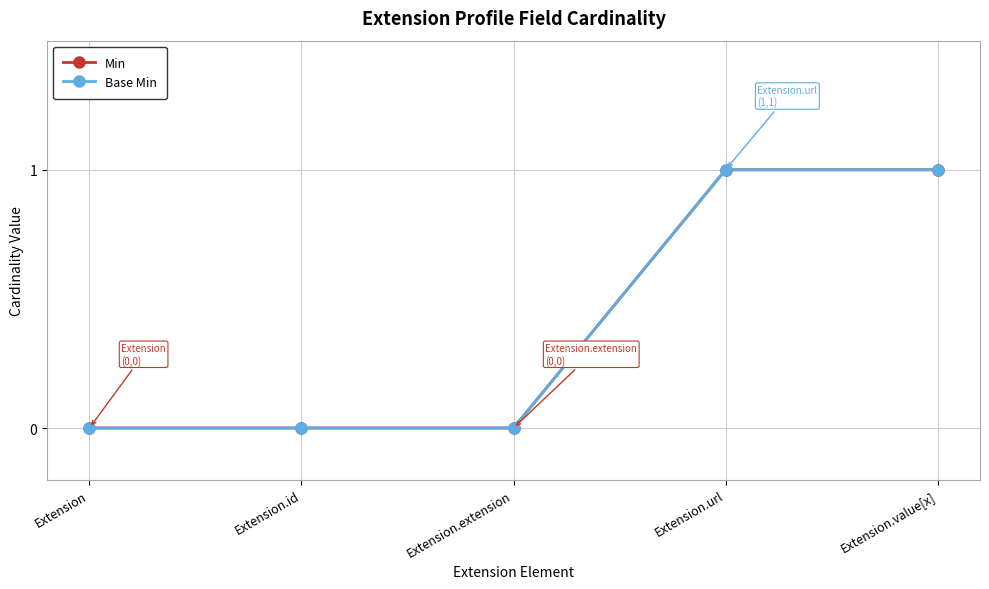

What is the sum of the Min values at Extension.id and Extension.value[x]?

1